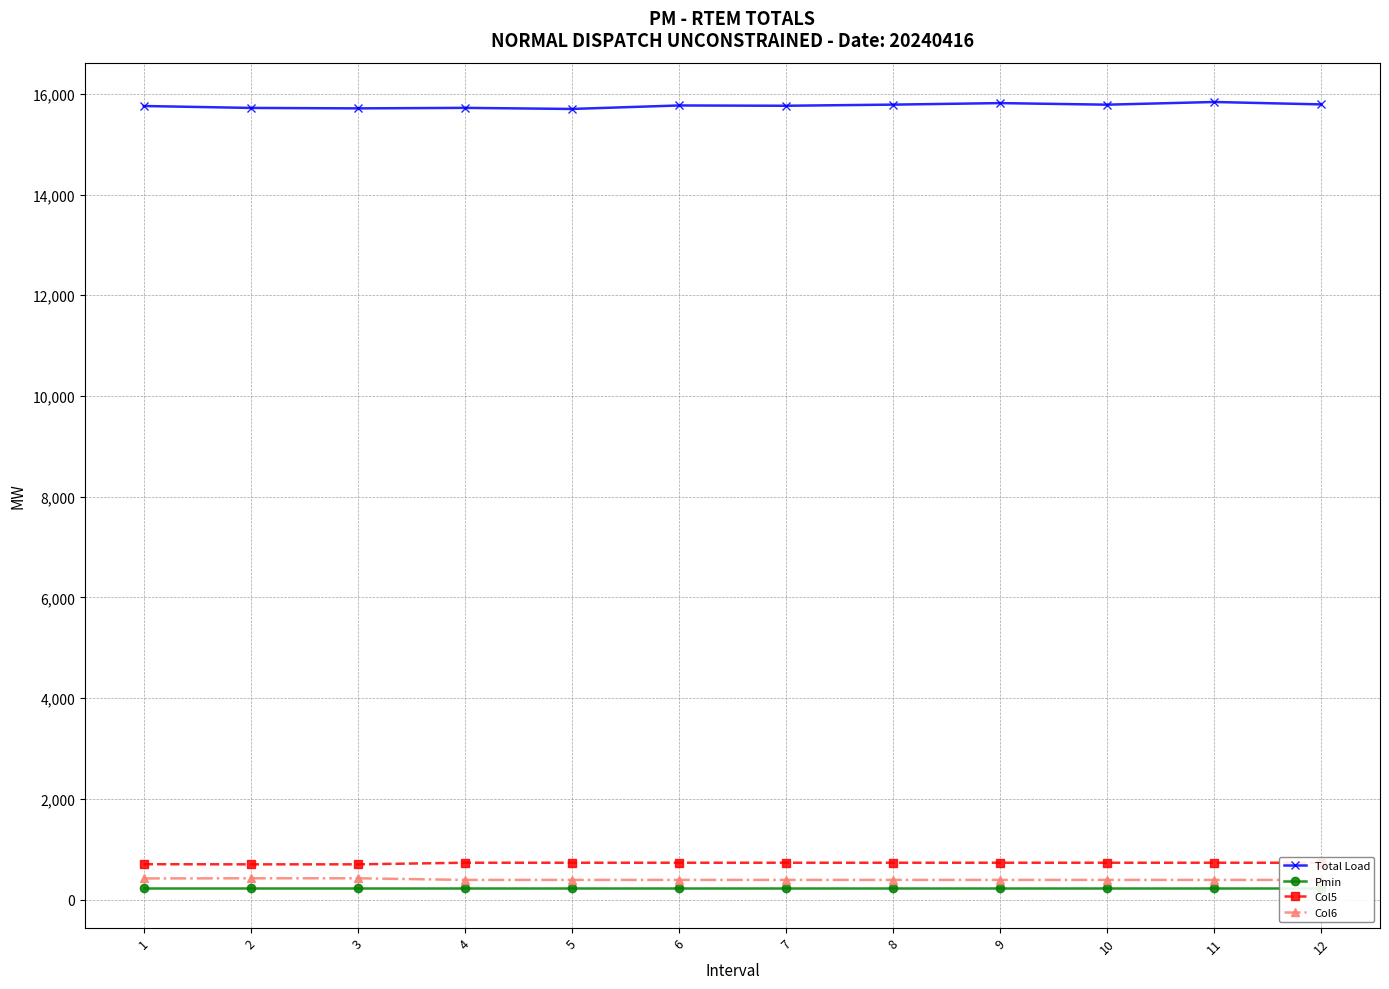

Count the number of data series in this chart.

4